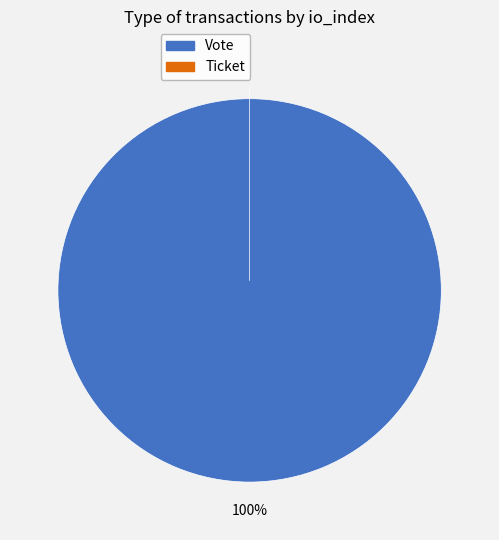

What is the change in value from Vote to Ticket?

-1